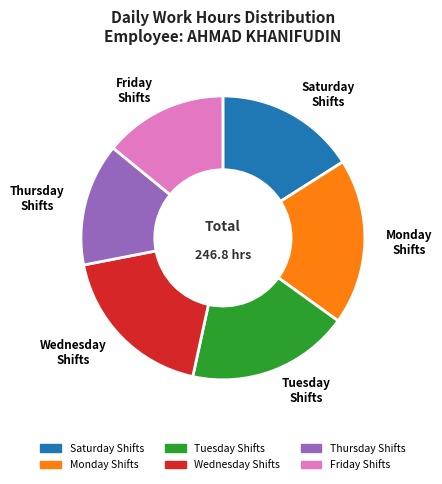

How many segments does this pie chart have?

6